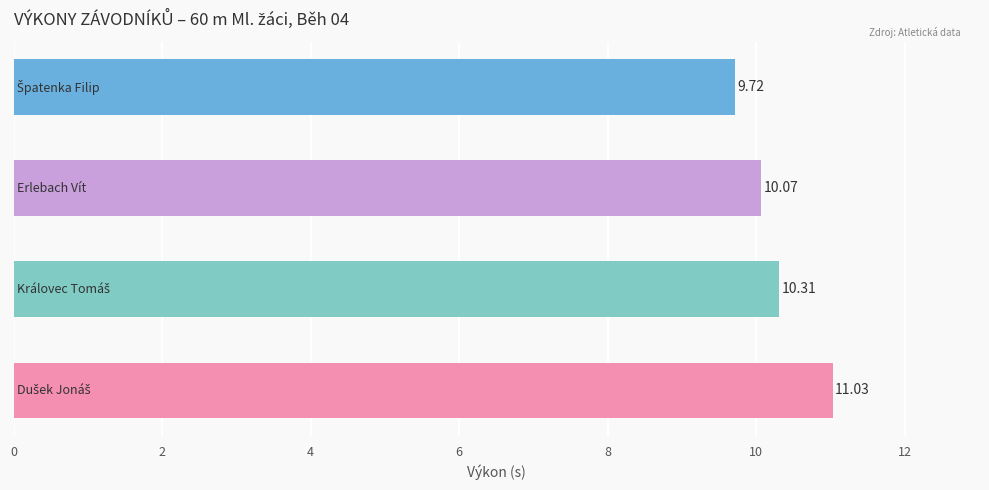

How many bars are there in total?

4